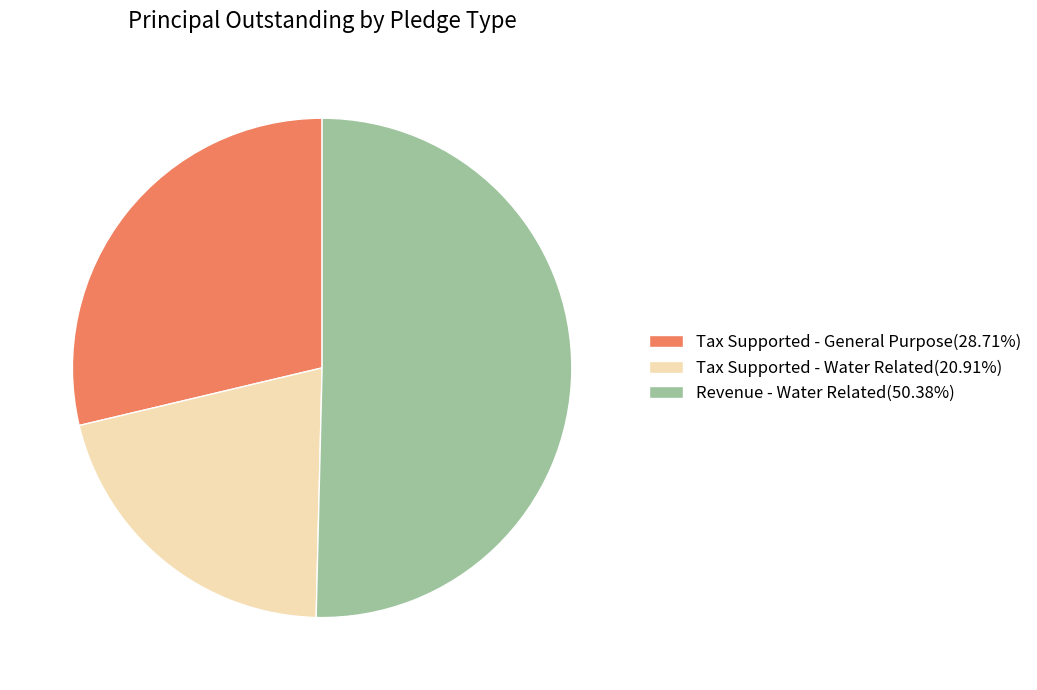

Is there a majority slice in this chart?

Yes